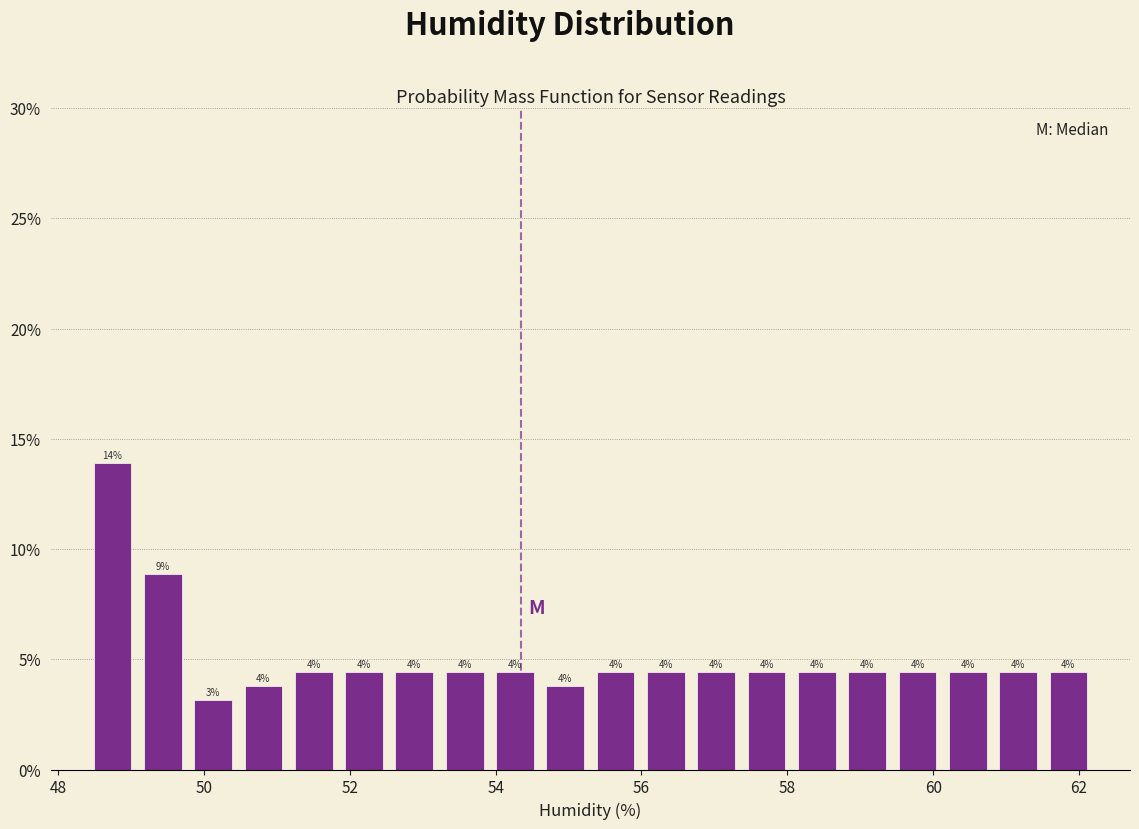

Read against the x-axis, roughly where is the centre of the tallest bar?

48.8